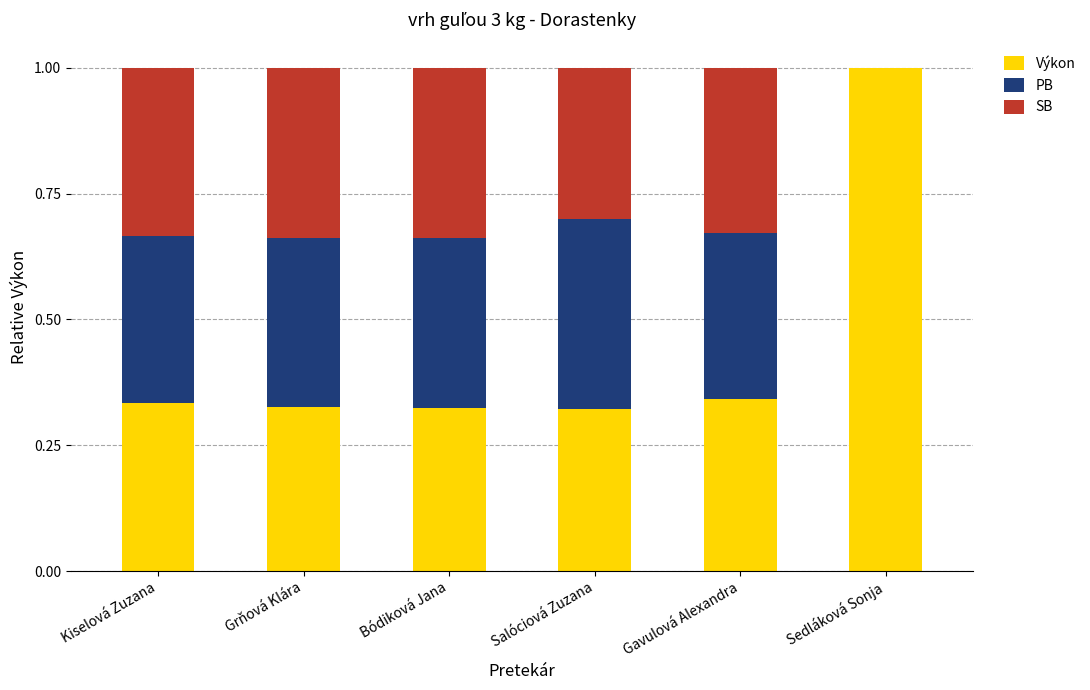

What is the sum of the Výkon values at Grňová Klára and Kiselová Zuzana?

0.7